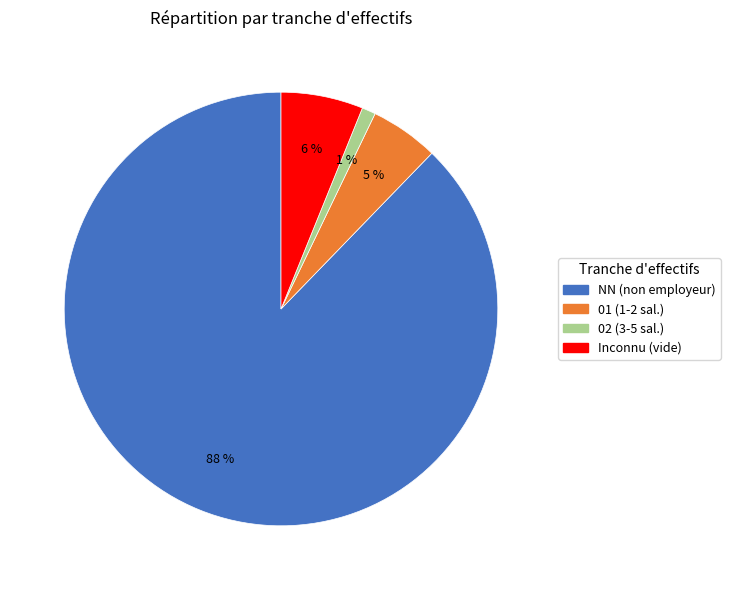

Which has a higher value, 02 (3-5 sal.) or NN (non employeur)?

NN (non employeur)